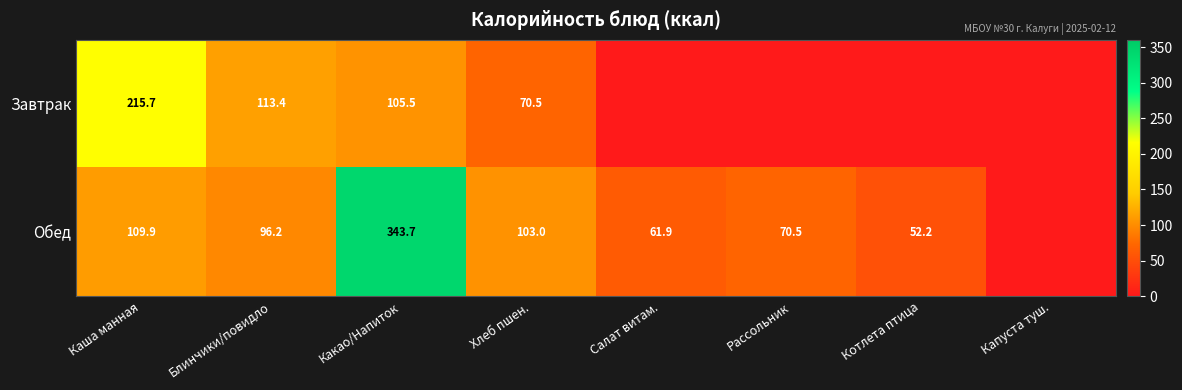

What is the total value across all series at Какао/Напиток?

449.2